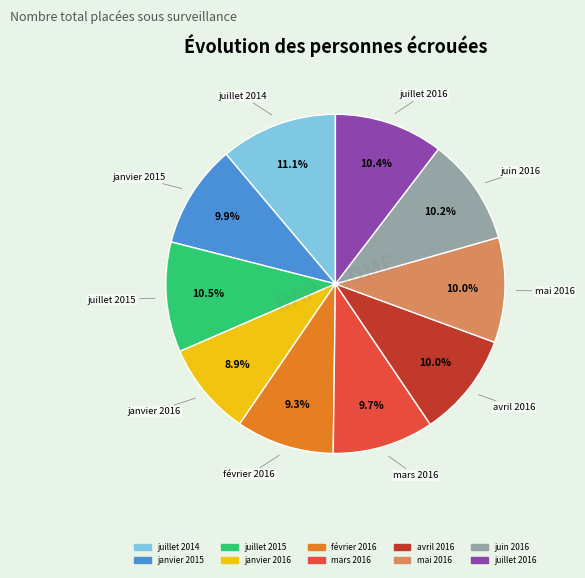

Is there any slice that represents more than half of the pie?

No